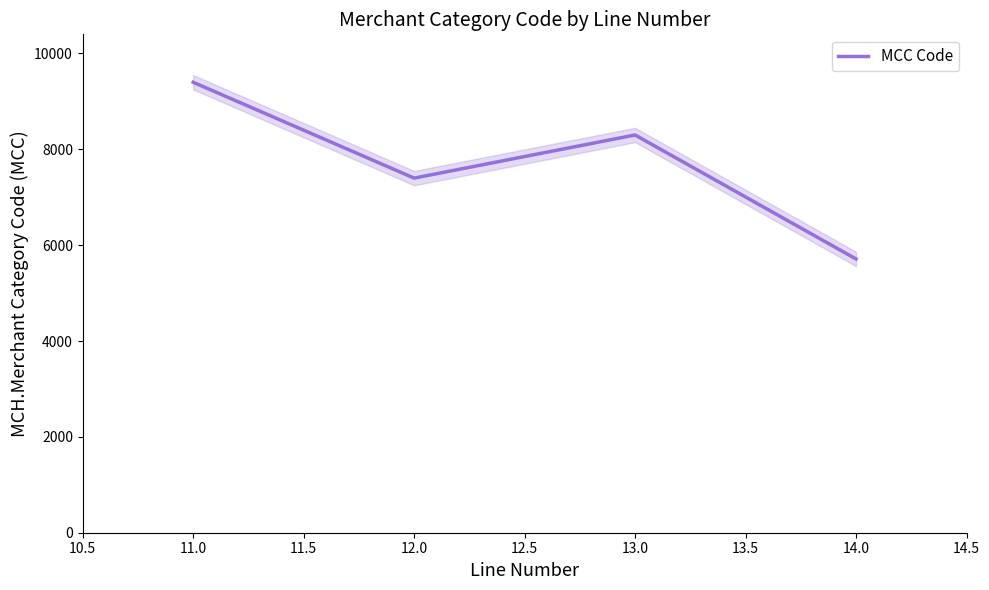

At which category does MCC Code reach its first local valley?

12.0